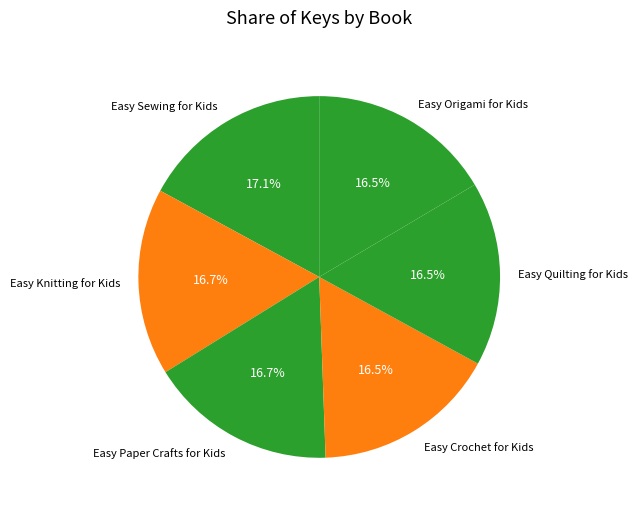

What percentage do Easy Knitting for Kids and Easy Quilting for Kids together represent?

33.2%